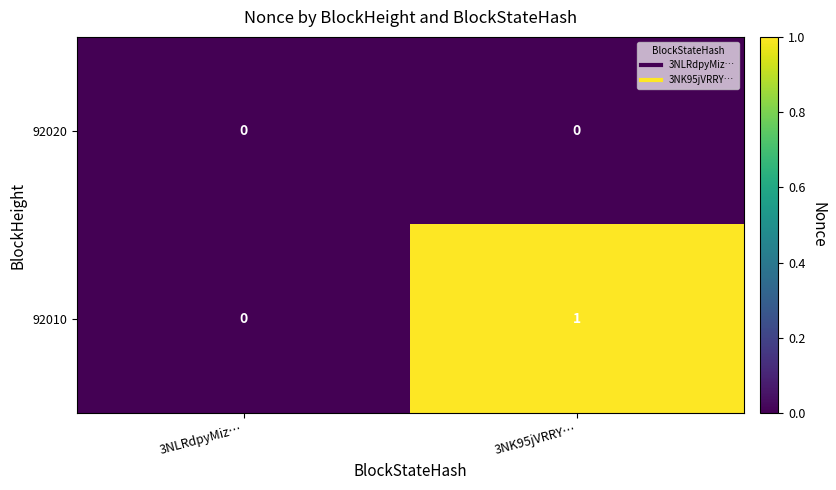

List the series in order of their overall mean, highest first.

92010, 92020